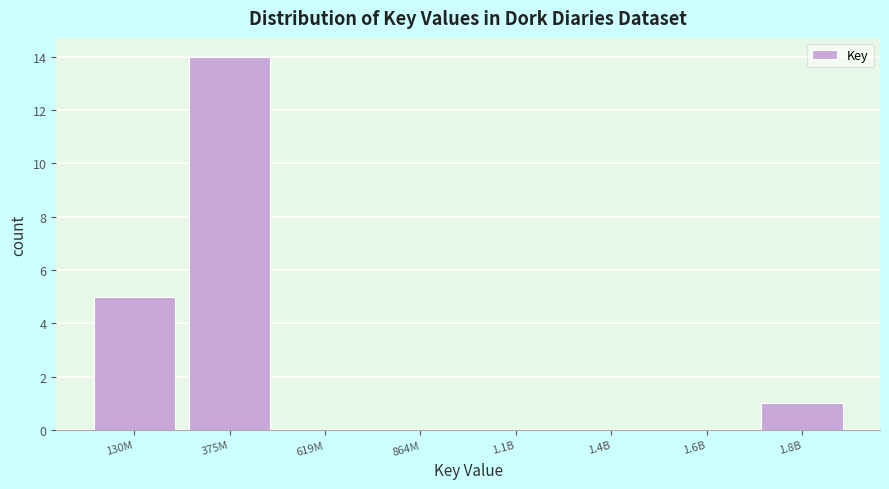

Reading left to right, transcribe all the data shown in this chart.

130M=5	375M=14	619M=0	864M=0	1.1B=0	1.4B=0	1.6B=0	1.8B=1